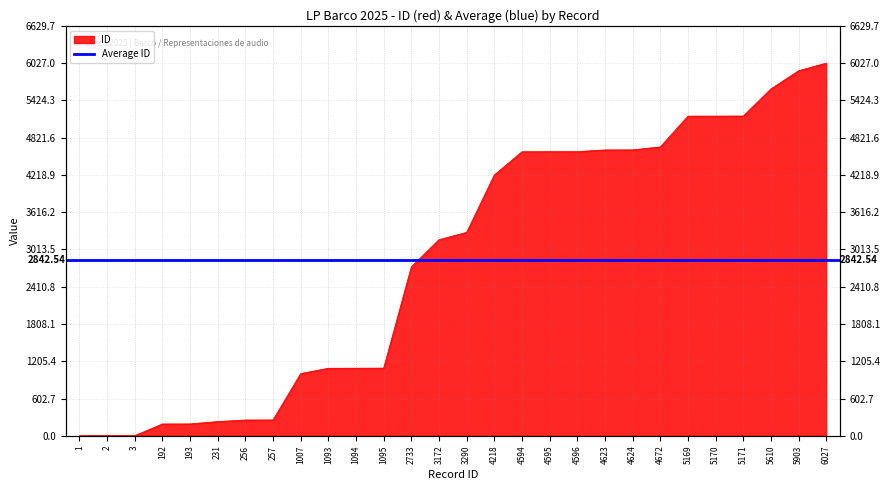

Rank the categories by value from lowest to highest.

1, 2, 3, 192, 193, 231, 256, 257, 1007, 1093, 1094, 1095, 2733, 3172, 3290, 4218, 4594, 4595, 4596, 4623, 4624, 4672, 5169, 5170, 5171, 5610, 5903, 6027